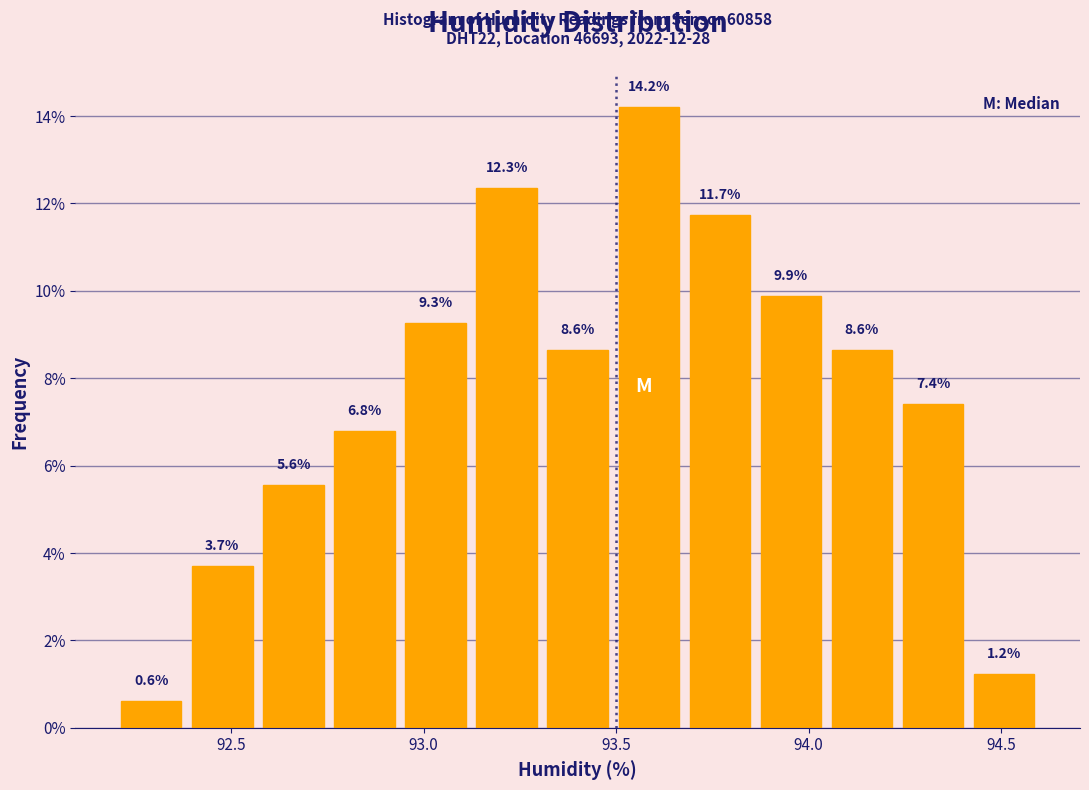

Read against the x-axis, roughly where is the centre of the tallest bar?

93.60